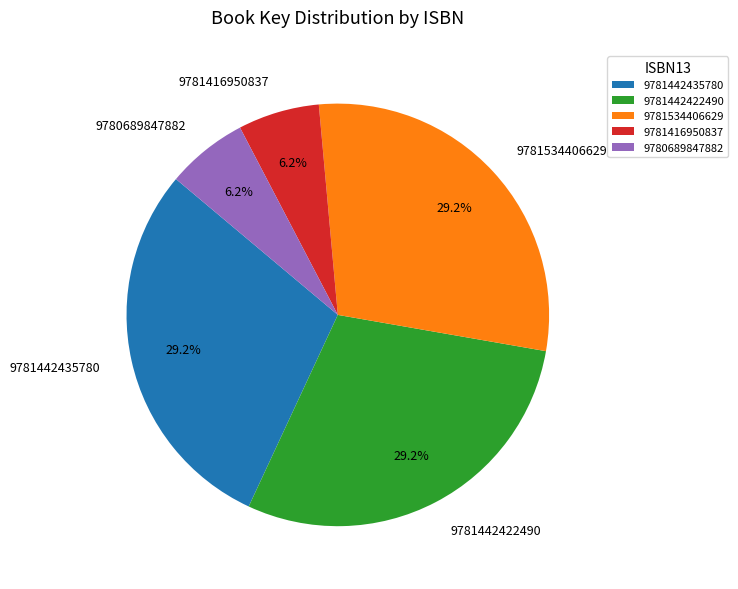

What is the total percentage of 9781442435780 and 9781442422490?

58.4%